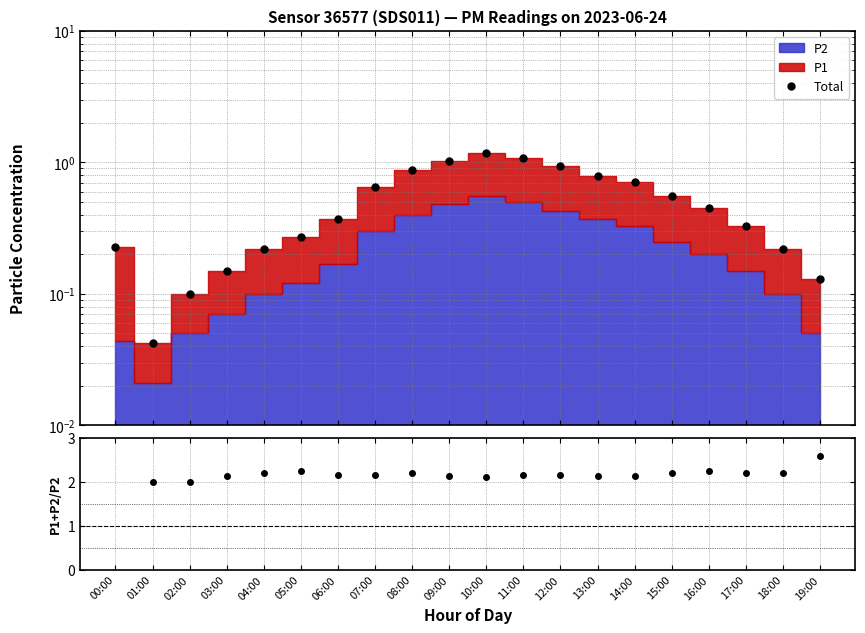

Where is P1+P2 / P2 nearest to the value 3?

19:00